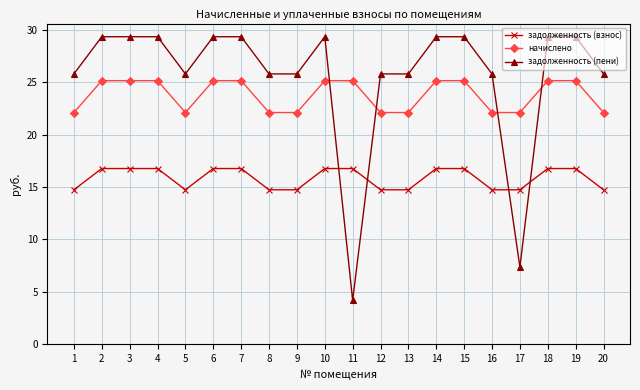

The value of задолженность (пени) at 6 is 13.9. True or false?

False